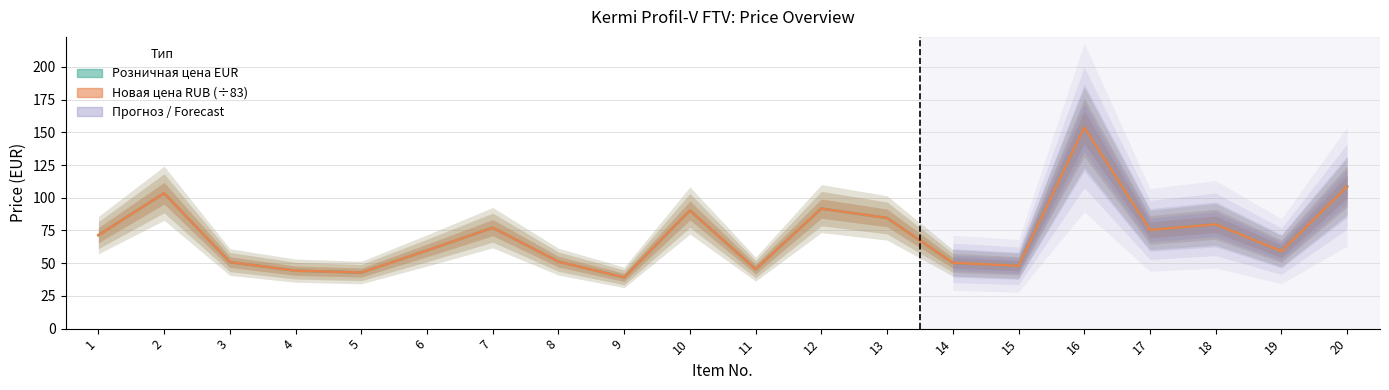

What is the minimum value shown in the chart?

39.1